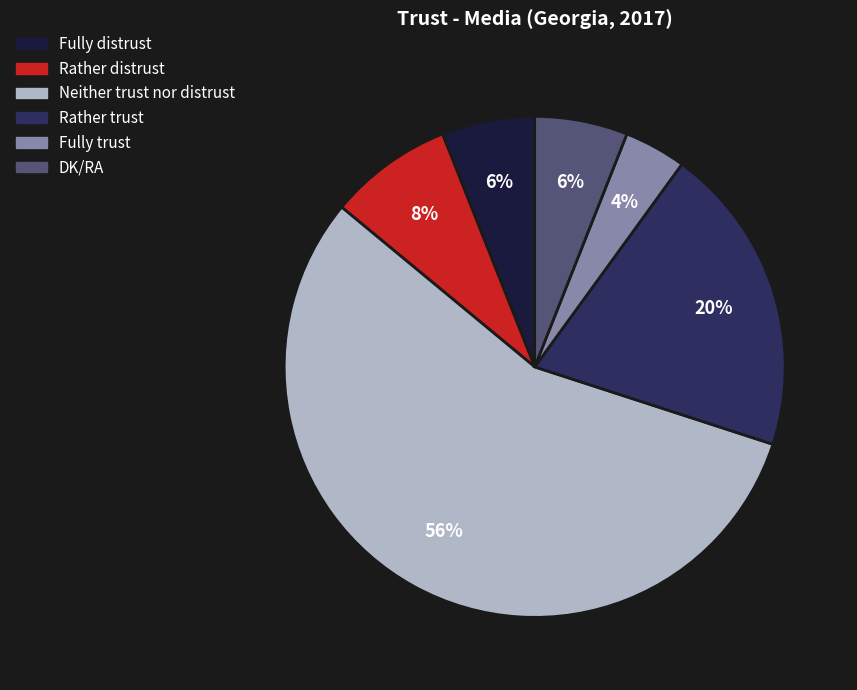

Is it true that Fully trust is 18% of the pie?

False